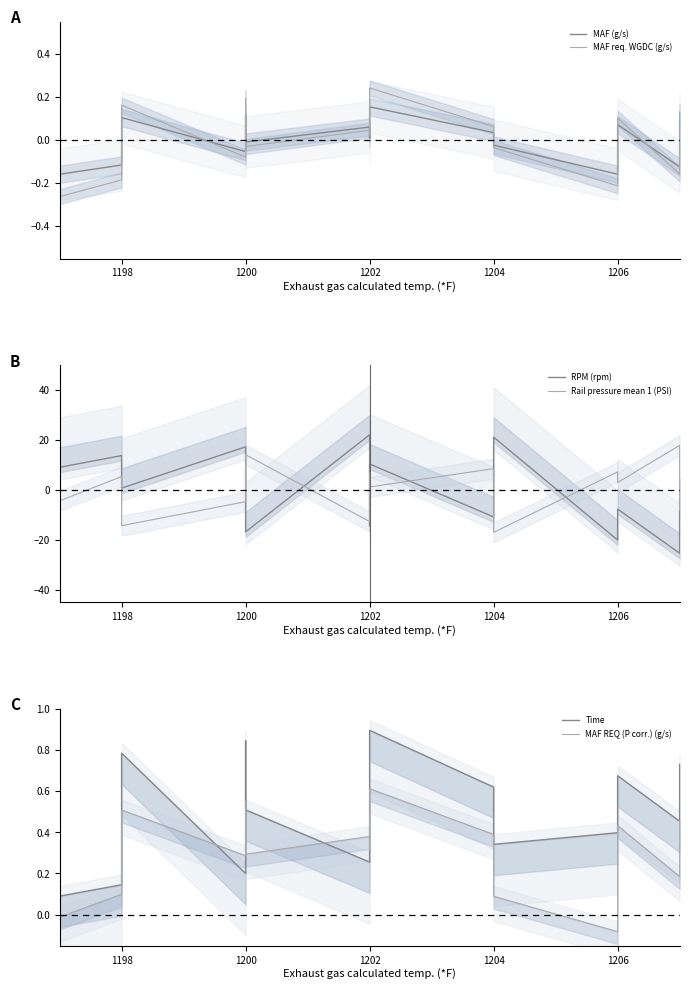

Does the chart display data point markers on the line(s)?

No